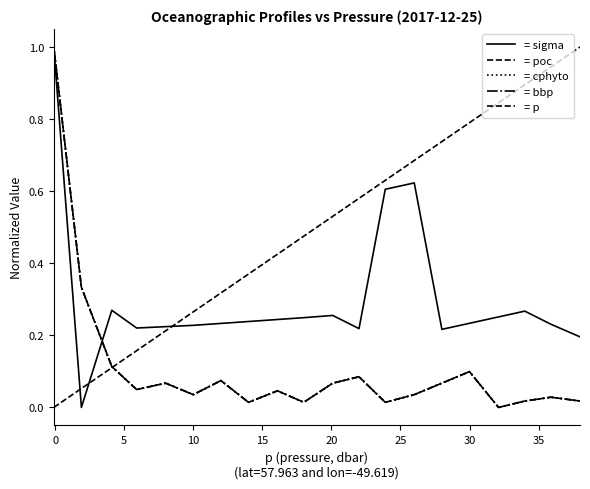

In = cphyto, how many points are lower than both neighbors (excluding endpoints)?

6